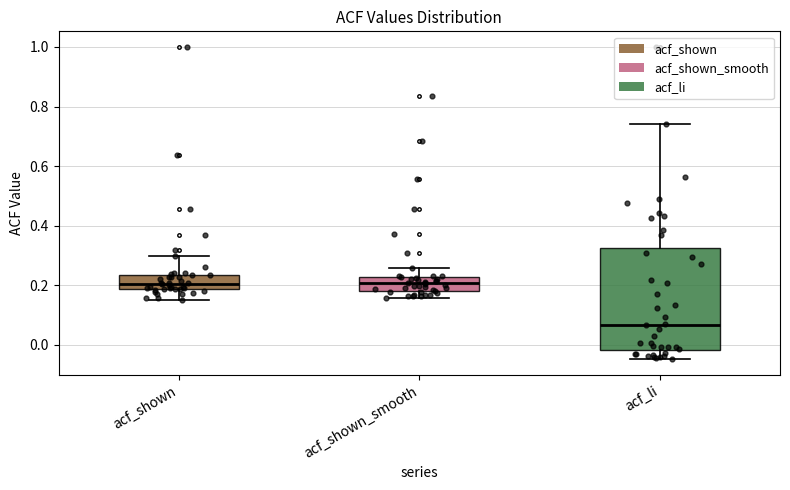

Reading left to right, read every box against the y-axis: the position of its median line, the range the box covers, and the ends of its whiskers. The values are not printed on the chart, so give them approximately, as read against the axis.

acf_shown: median 0.20, box 0.18 to 0.24, whiskers 0.16 to 0.30
acf_shown_smooth: median 0.20, box 0.18 to 0.22, whiskers 0.16 to 0.26
acf_li: median 0.06, box -0.02 to 0.32, whiskers -0.04 to 0.74